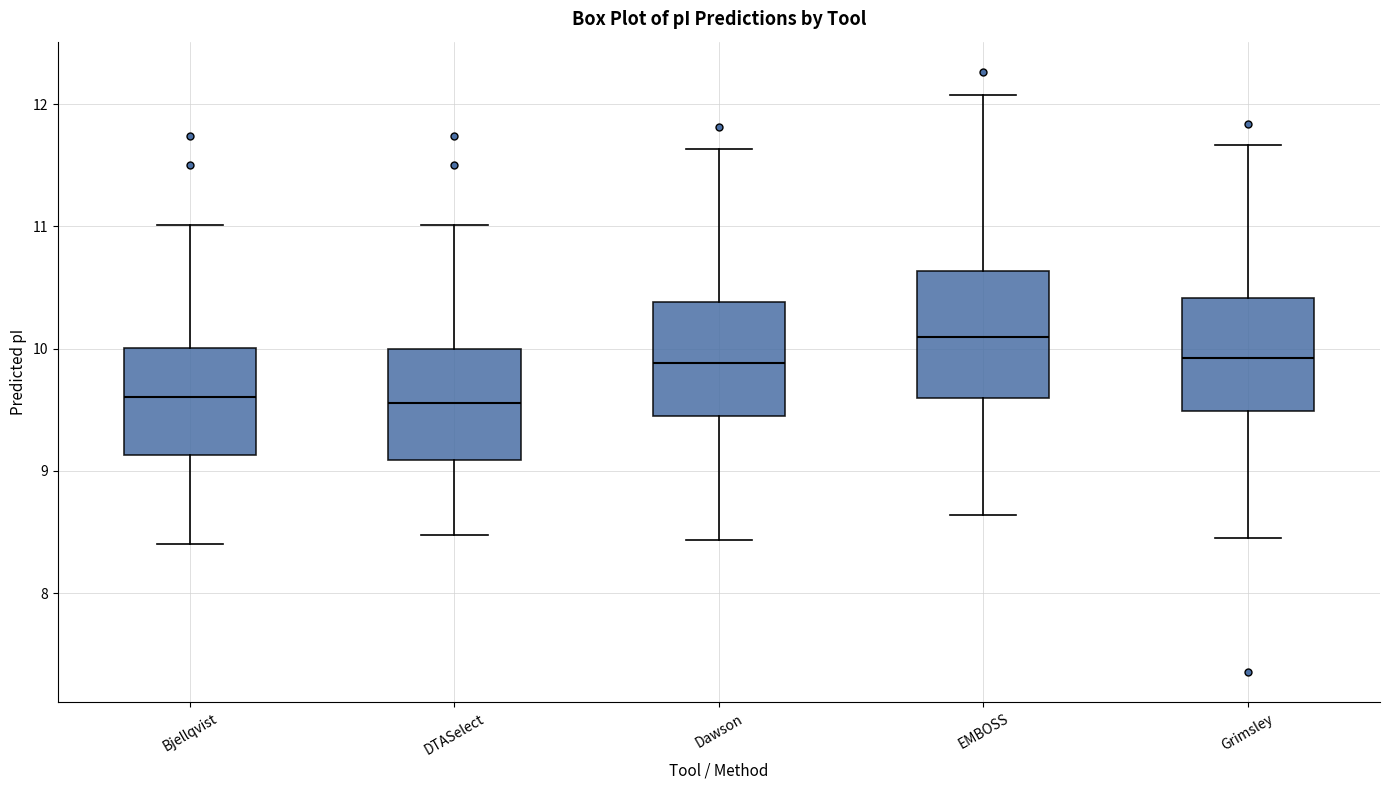

Comparing the boxes themselves (not the whiskers), which one is the tallest?

EMBOSS